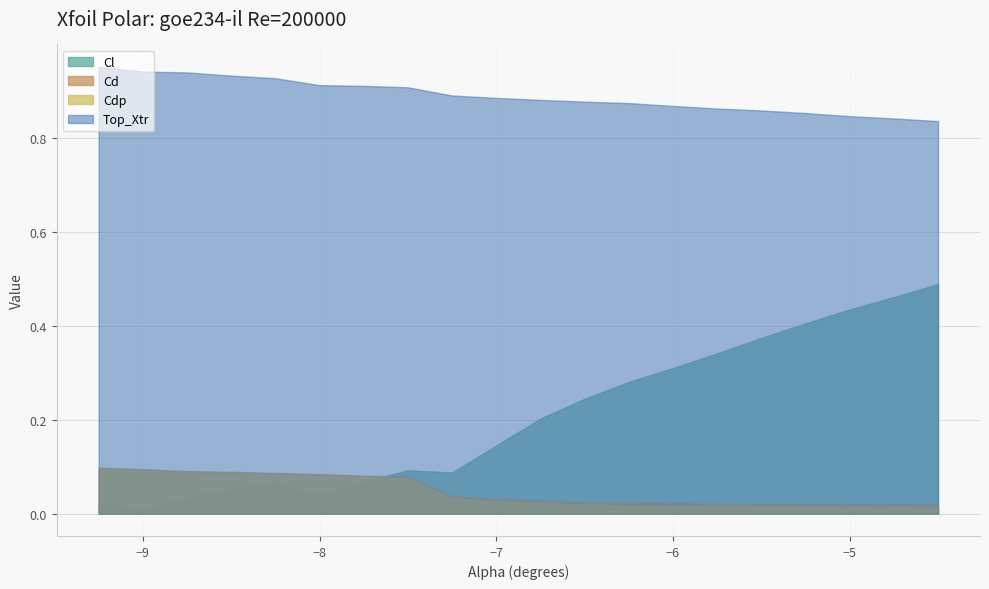

What position from the right is -9.25?

20